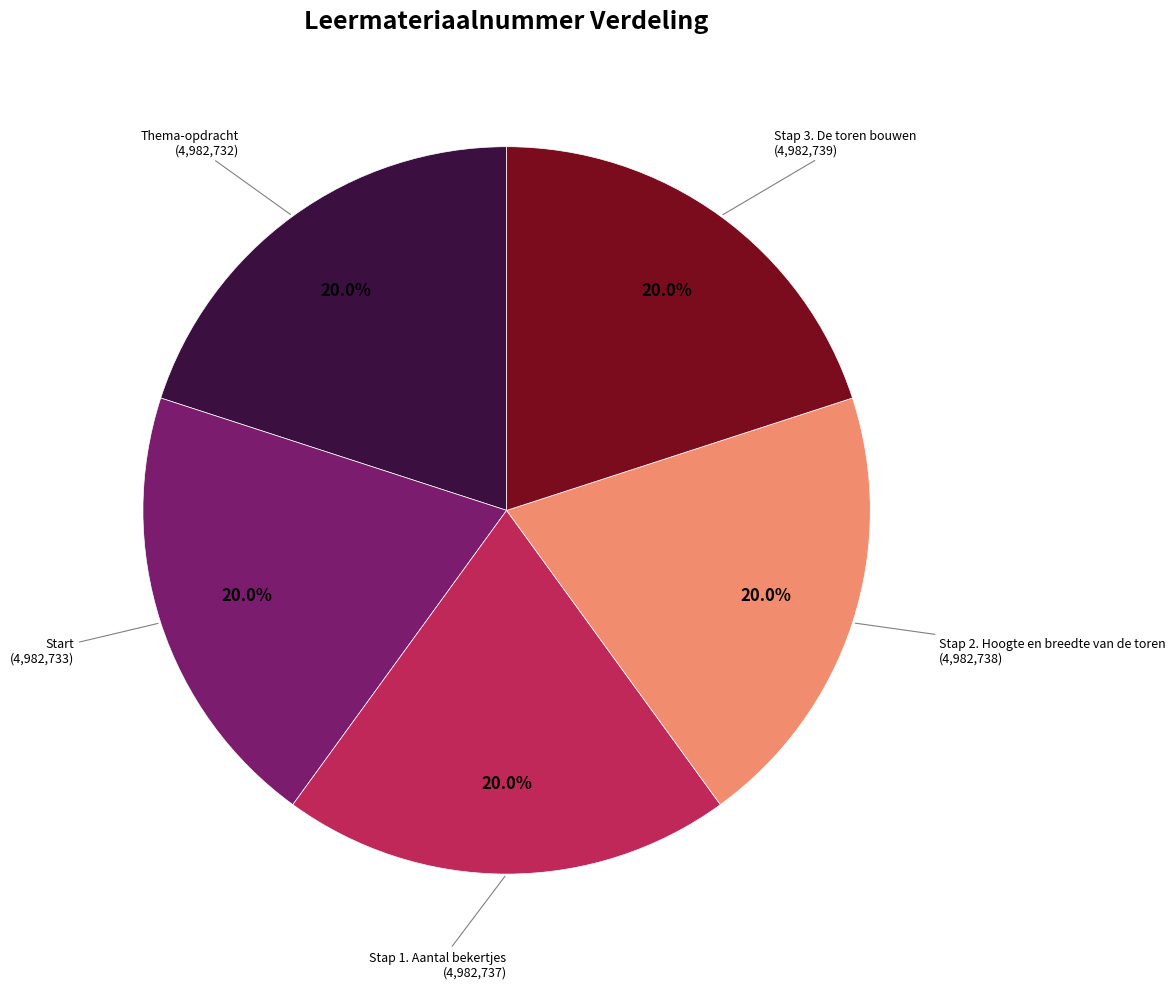

Does any single category account for the majority?

No